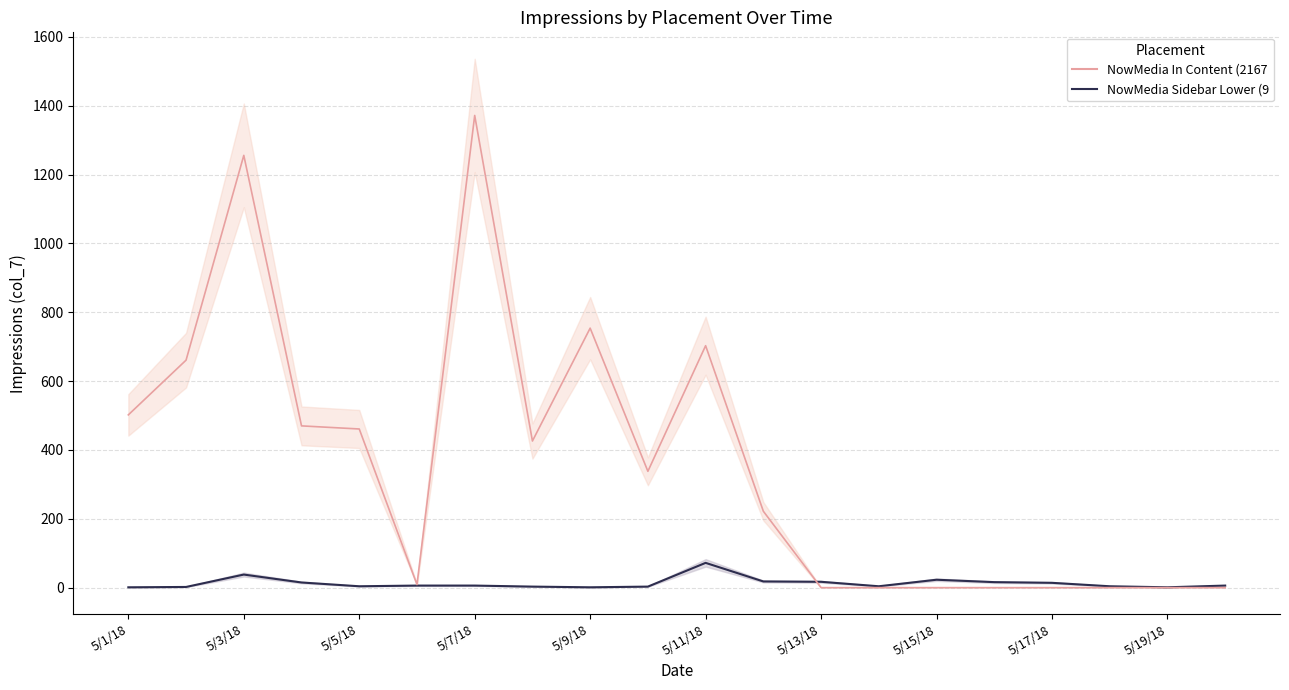

True or false: NowMedia Sidebar Lower (93302219)_line has more than 0 points higher than both neighbors.

True